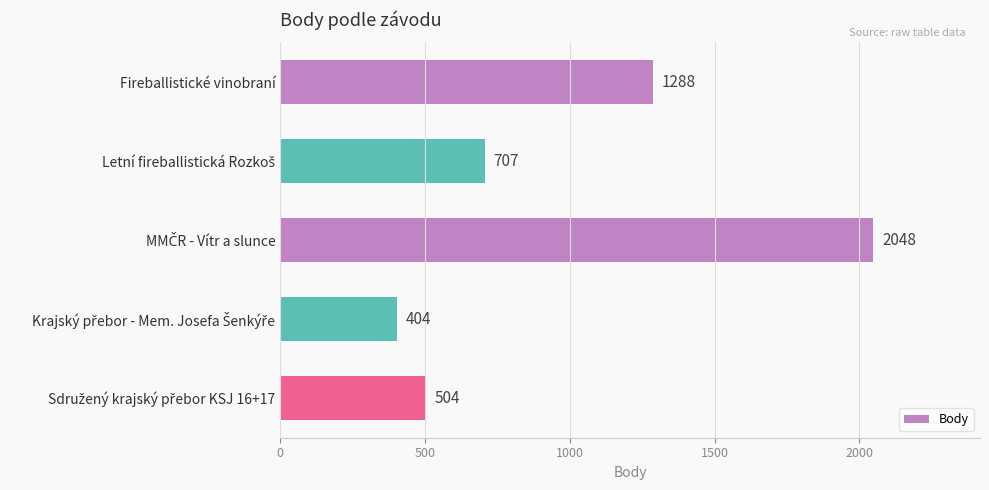

What is the smallest value displayed?

404